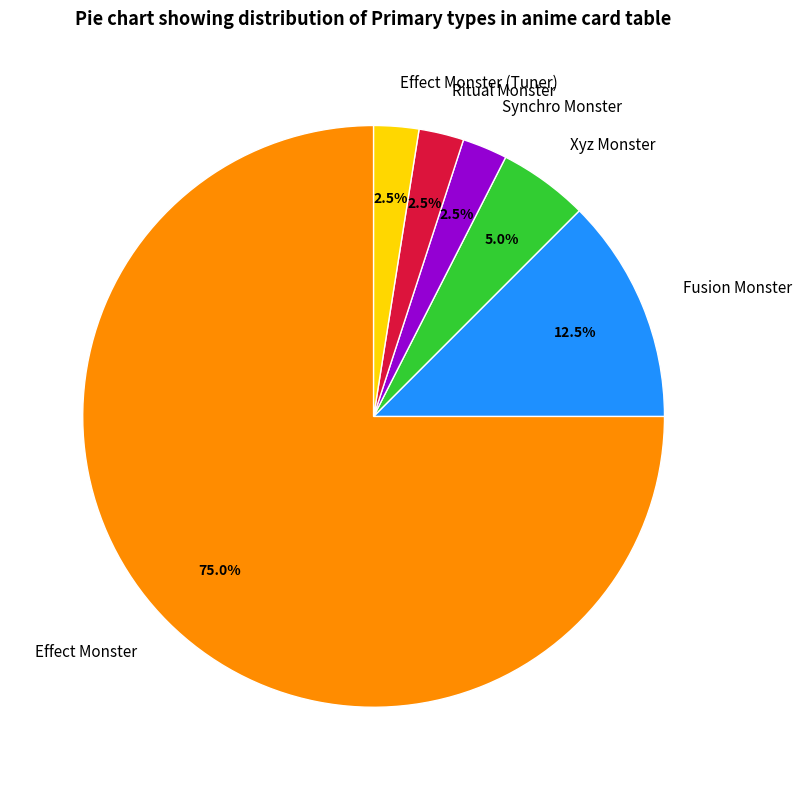

What is the ratio of the value at Fusion Monster to the value at Xyz Monster?

2.5